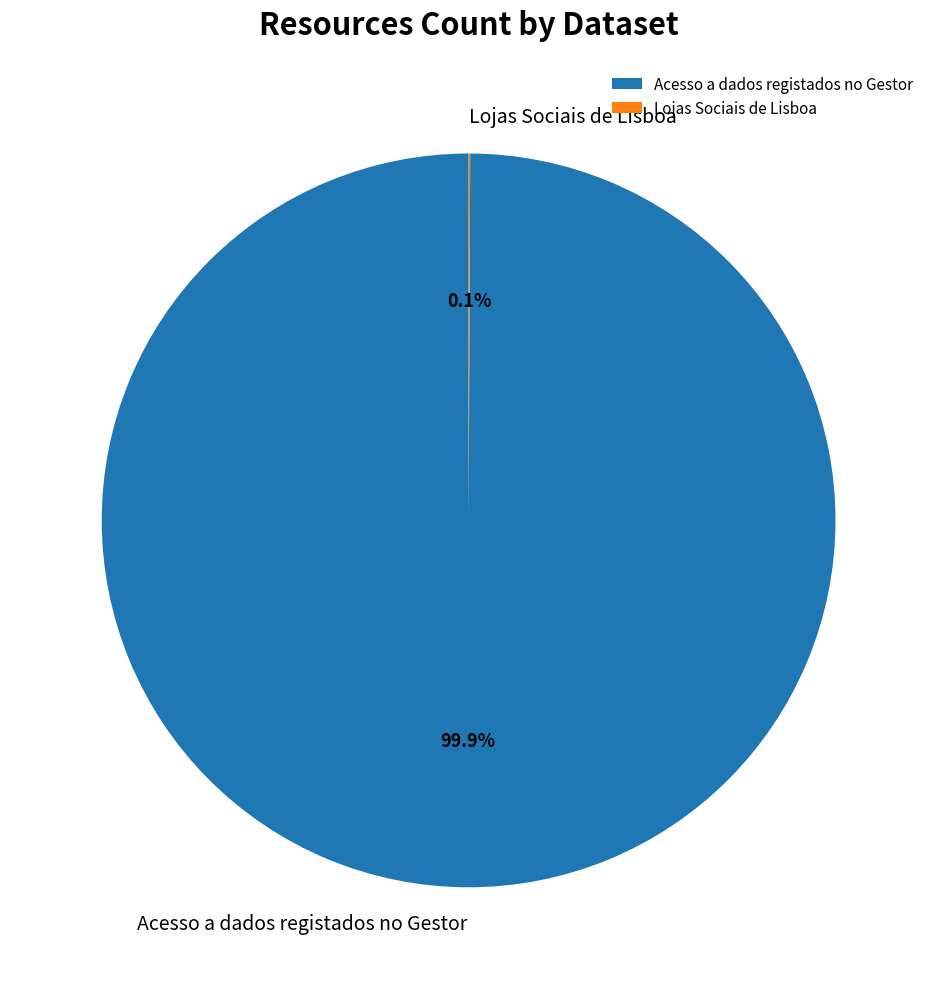

To the nearest percent, what is the difference between the largest and smallest slice percentages?

100%